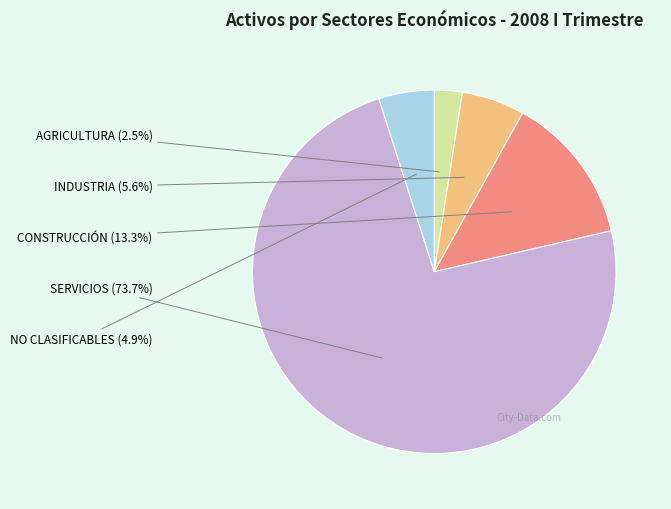

What percentage is NOT represented by CONSTRUCCIÓN?

86.7%